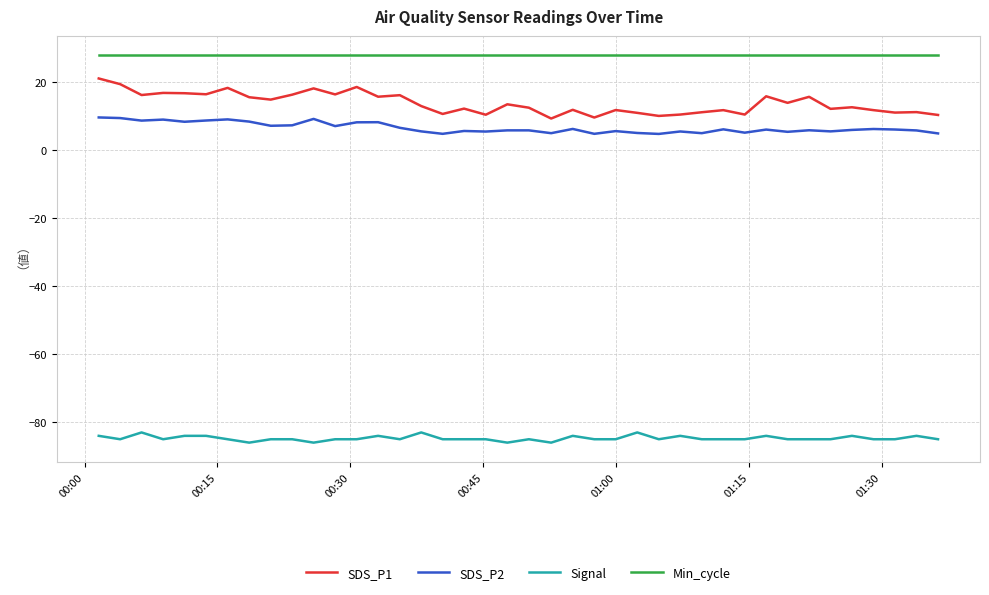

How many lines are shown in the chart?

4